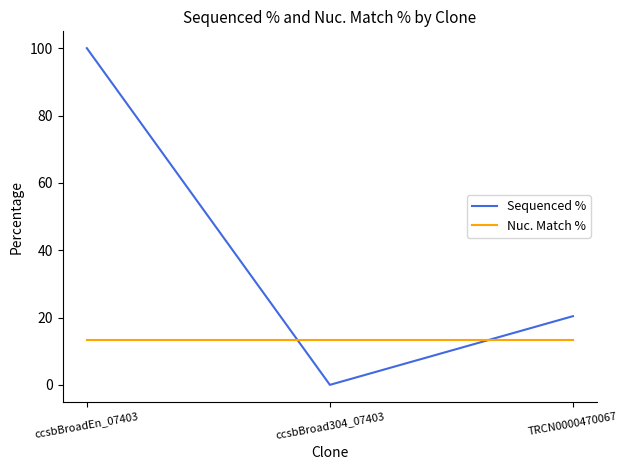

Which series has the largest total across all categories?

Sequenced %